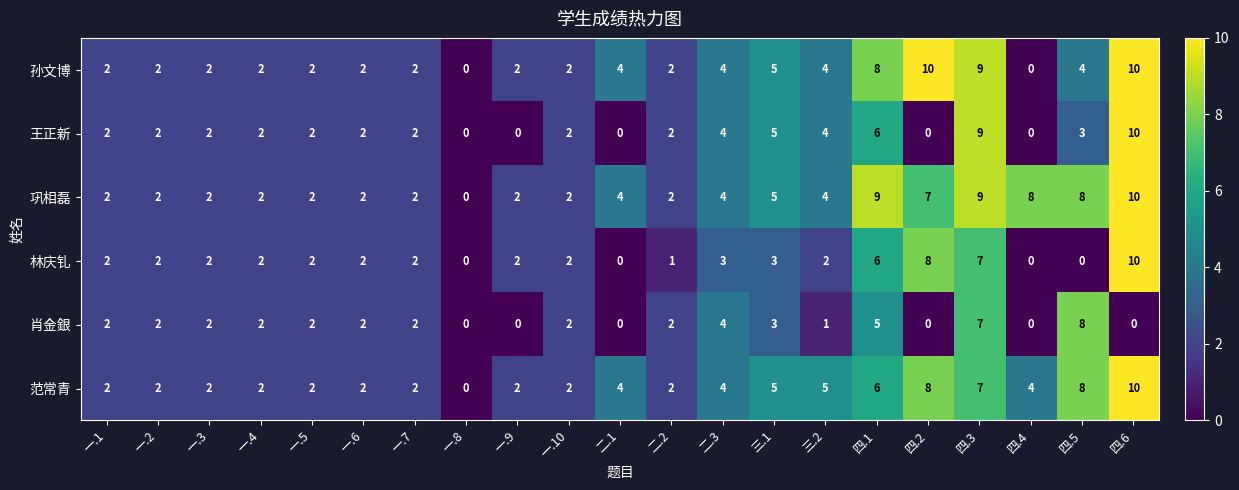

At how many categories does at least one series exceed 1?

20